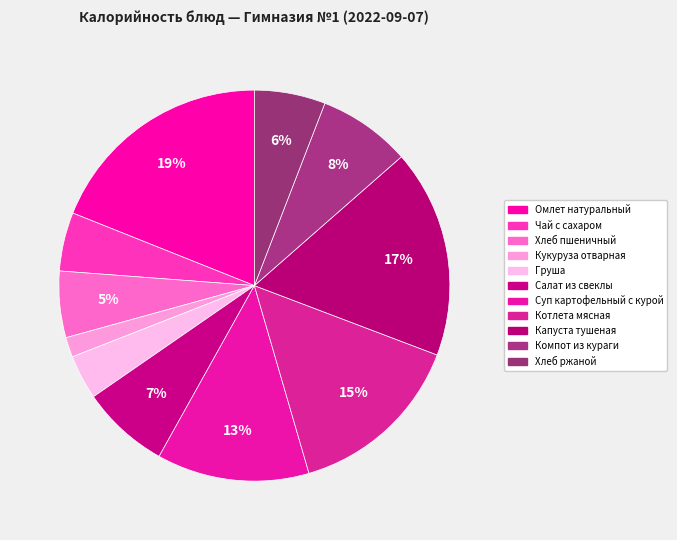

To the nearest percent, what is the average slice percentage?

9%